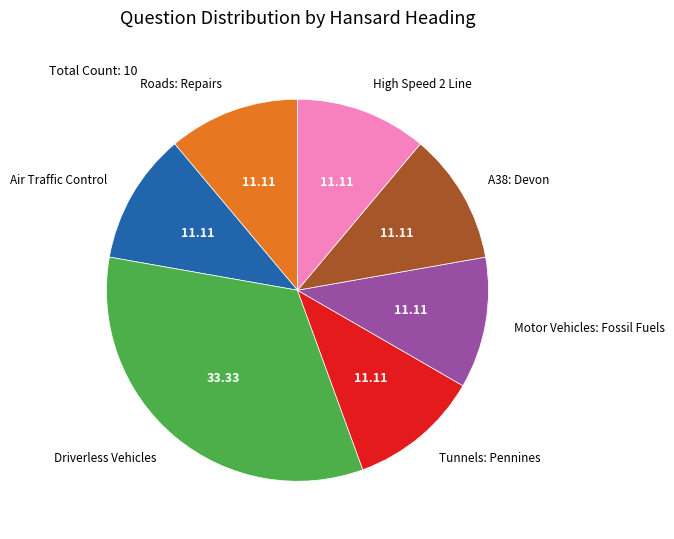

Does any single category account for the majority?

No